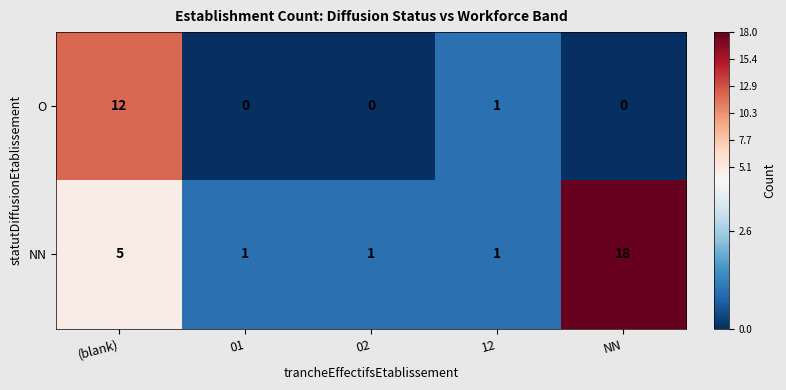

The value of O at 02 is 0. True or false?

True